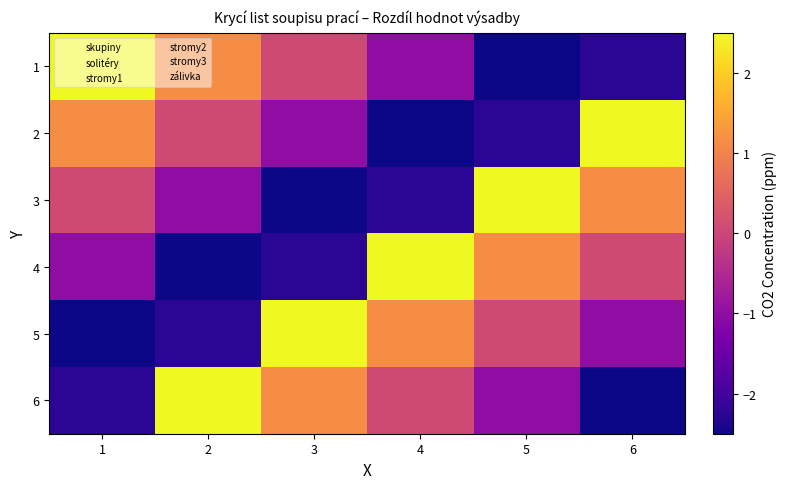

Which series has the widest spread of values?

1